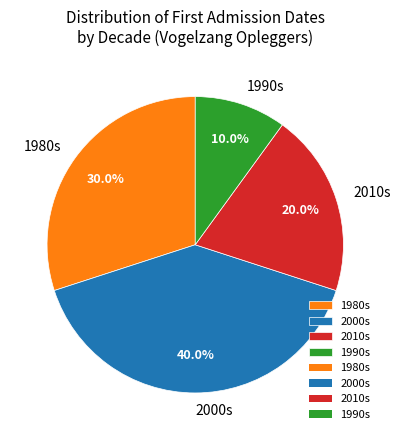

Combined, what portion of the pie is 2010s and 1980s?

50.0%